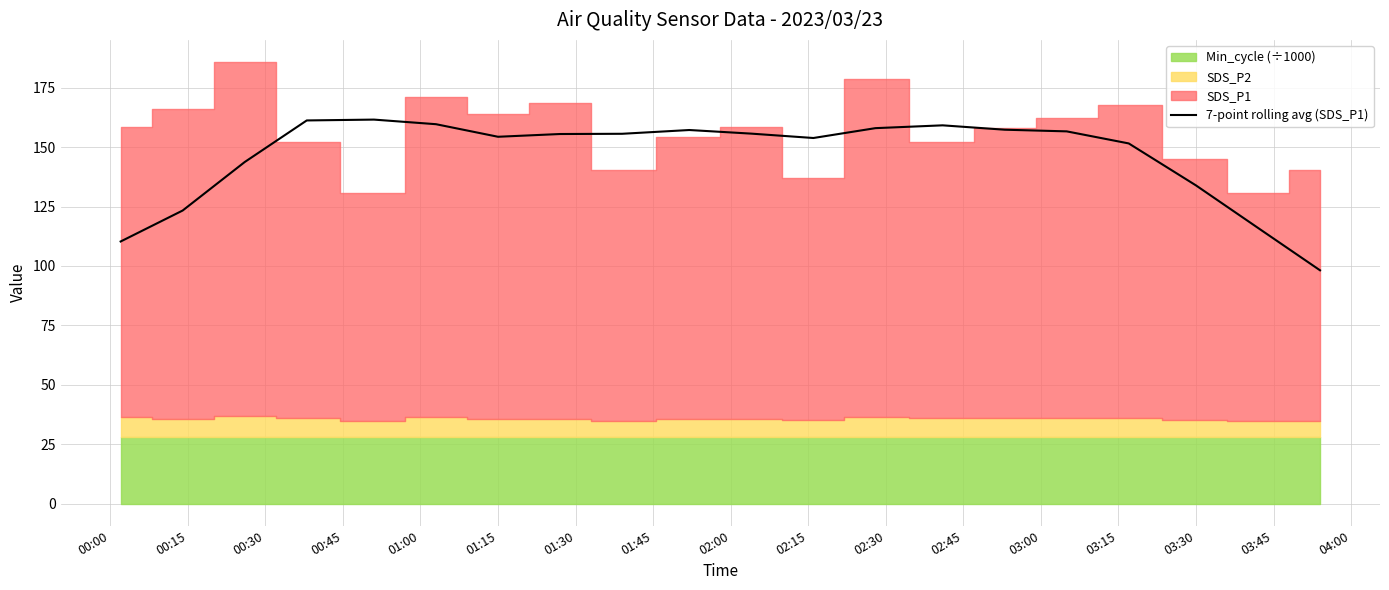

What is the highest value of the 7-point rolling avg (SDS_P1) series?

161.6